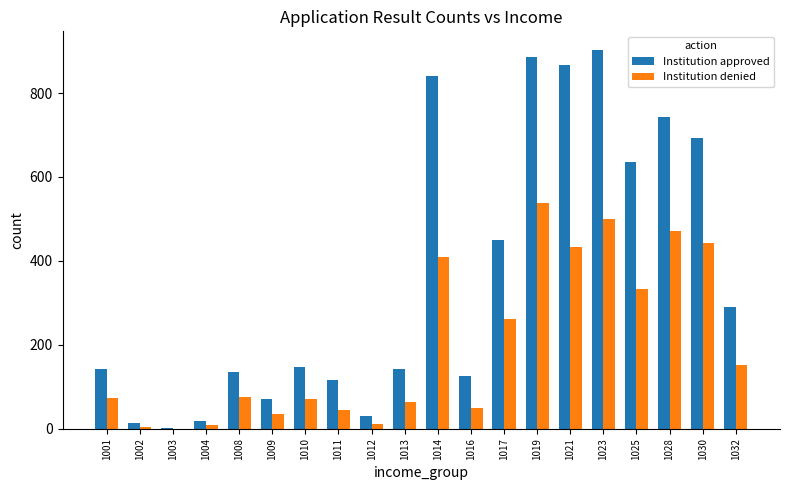

The value of Institution denied at 1032 is 153. True or false?

True